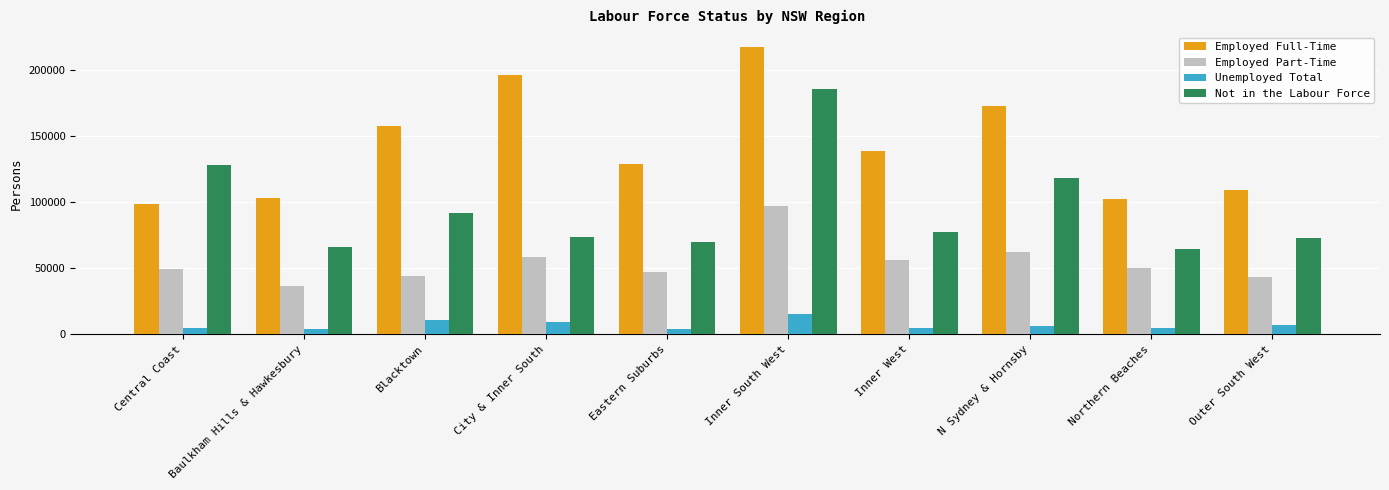

Which category has the highest value in the Not in the Labour Force series?

Inner South West